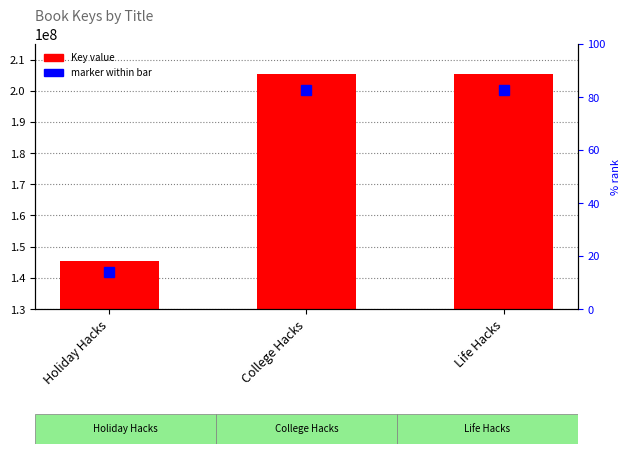

What is the sum of all values?

556399066